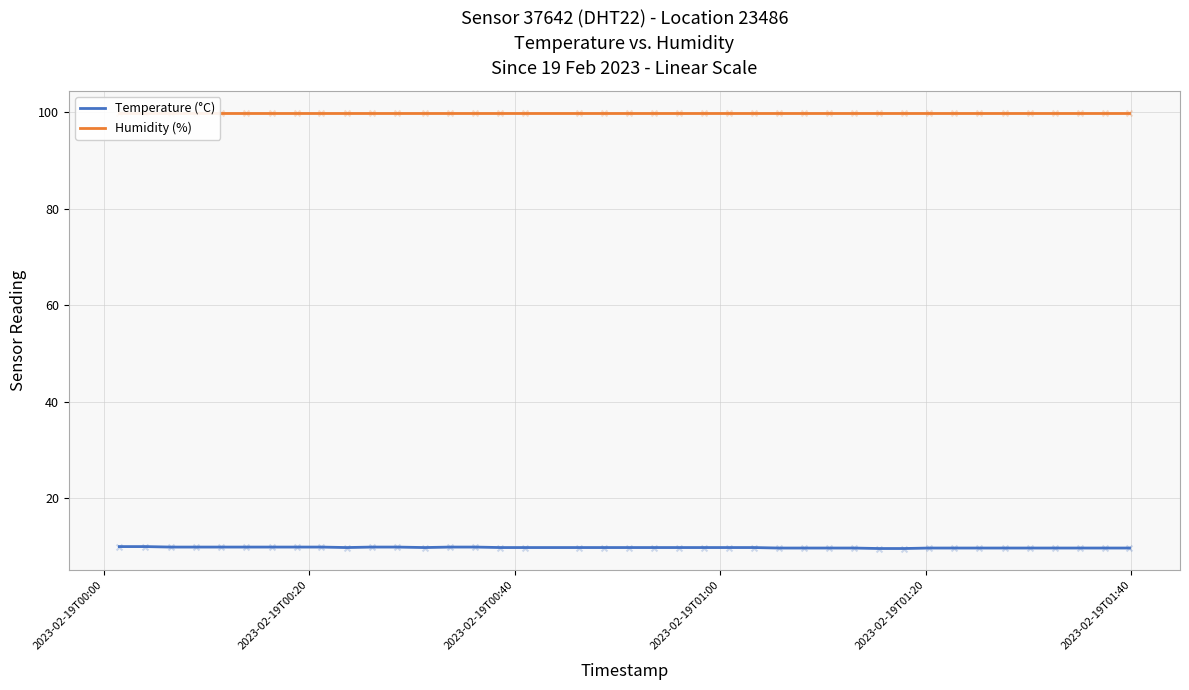

Which series has the largest Y range (max minus min)?

Temperature (°C)